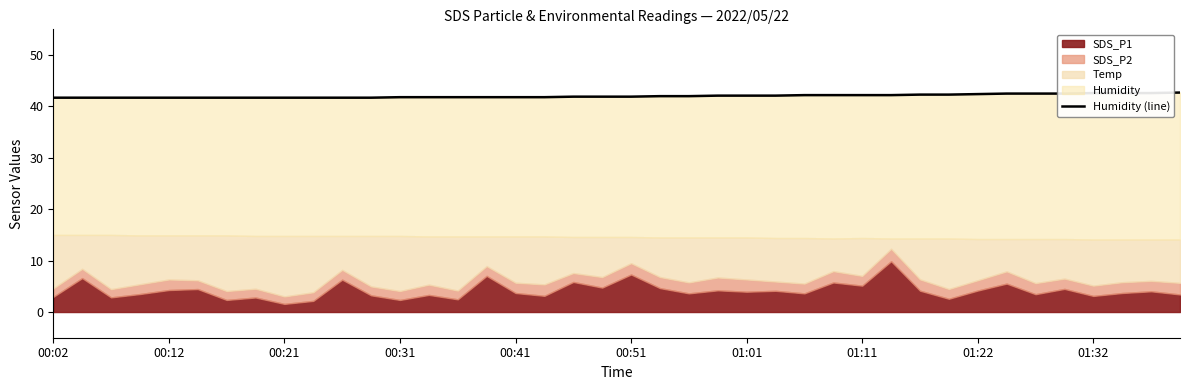

What is the sum of all values?

1681.0